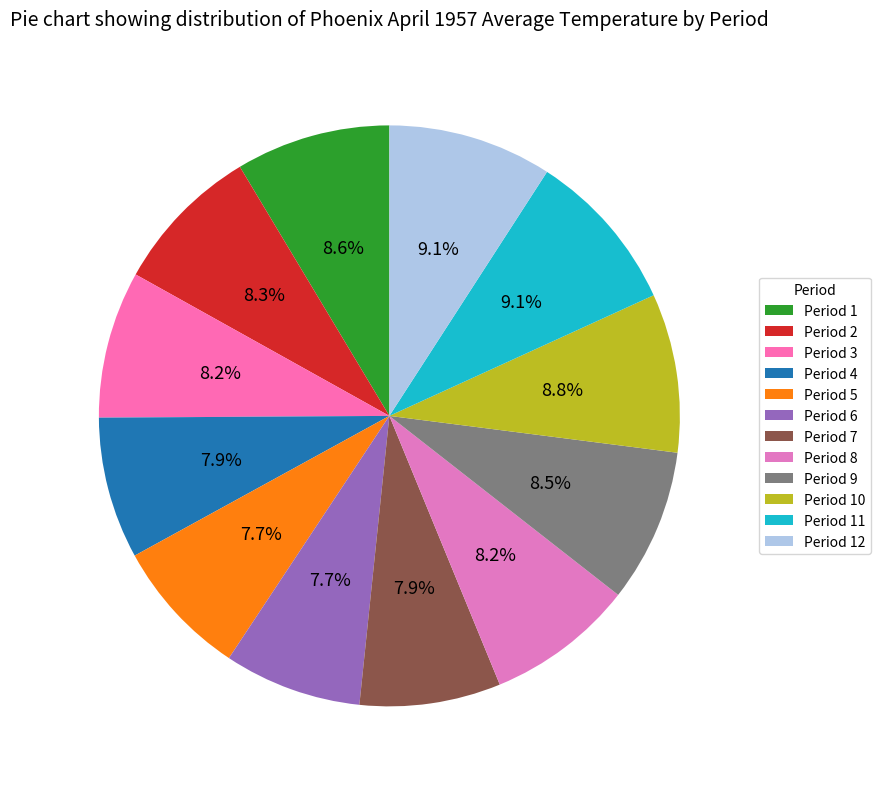

True or false: Period 1 accounts for 9% of the total.

True